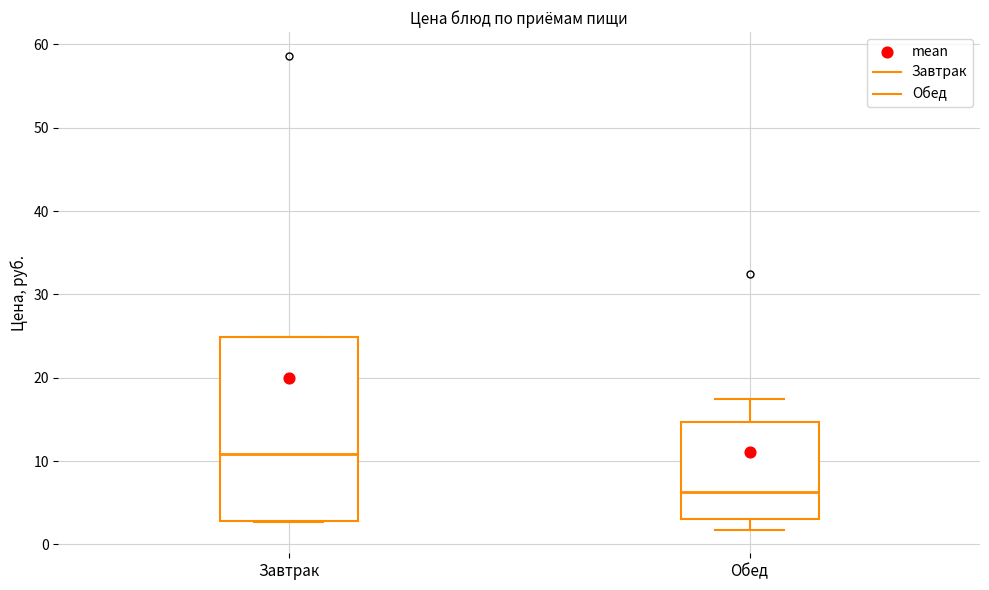

Reading left to right, transcribe this box plot: for each box, give where its median line is, the range the box spans, and where its two whiskers end, as read against the y-axis. The values are not printed on the chart, so give them approximately, as read against the axis.

Завтрак: median 11, box 3 to 25, whiskers 3 to 25
Обед: median 6, box 3 to 15, whiskers 2 to 17